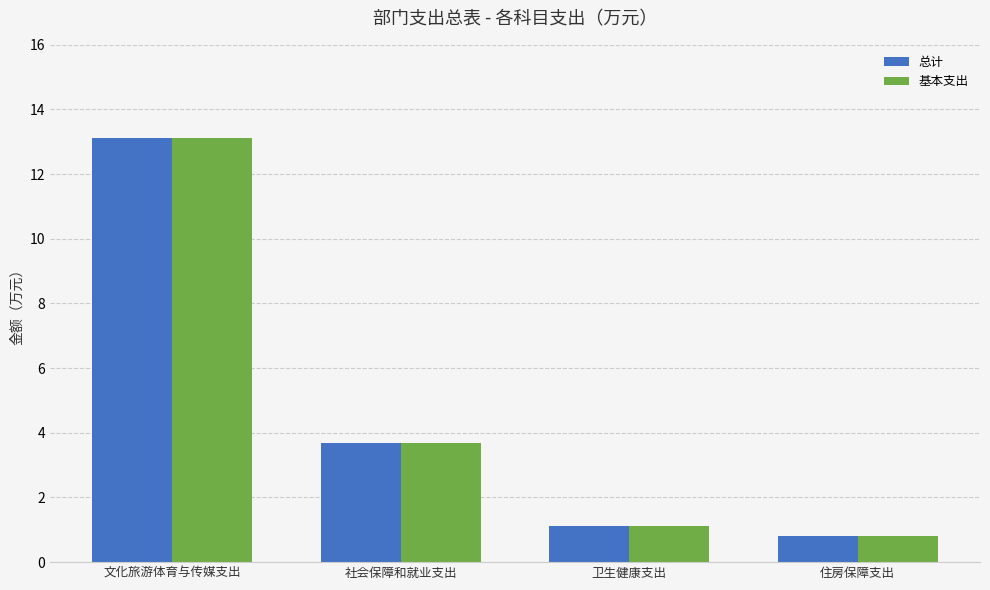

What is the sum of all 总计 values?

18.8